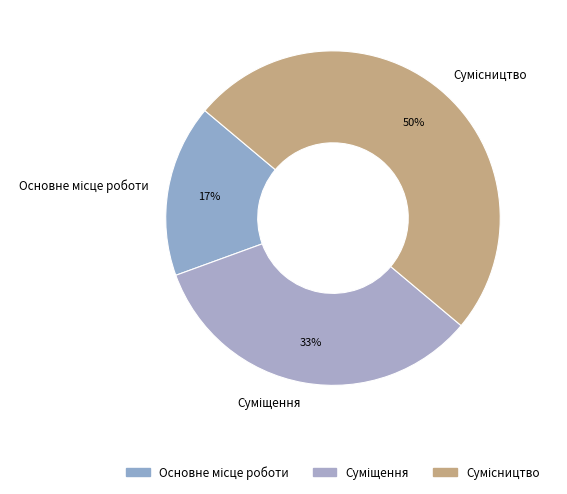

To the nearest percent, what is the average slice percentage?

33%